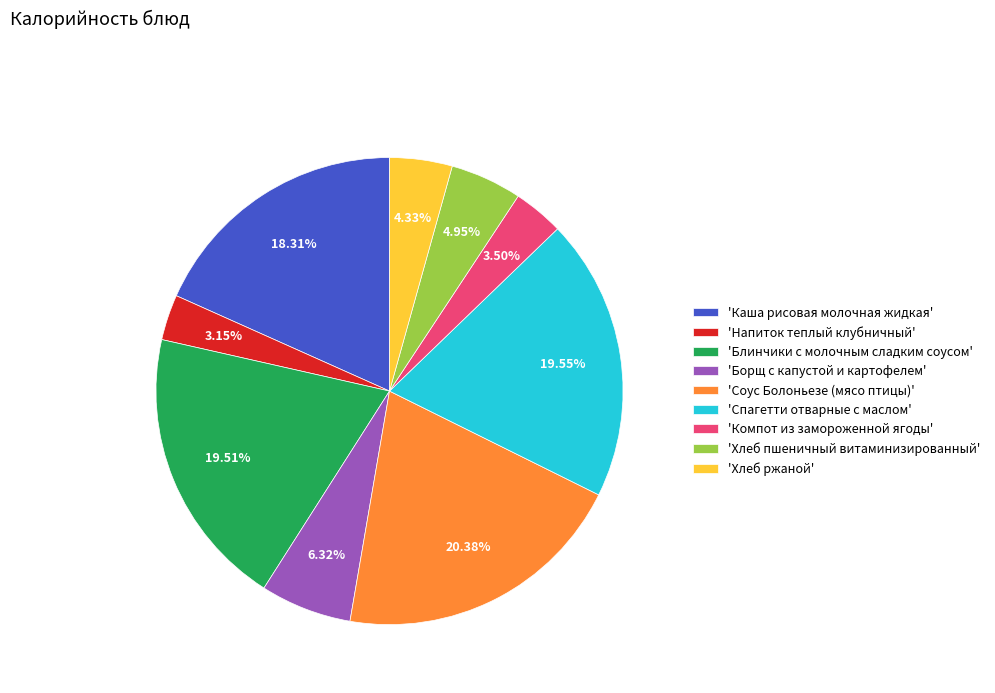

Which category has the biggest portion of the pie?

'Соус Болоньезе (мясо птицы)'